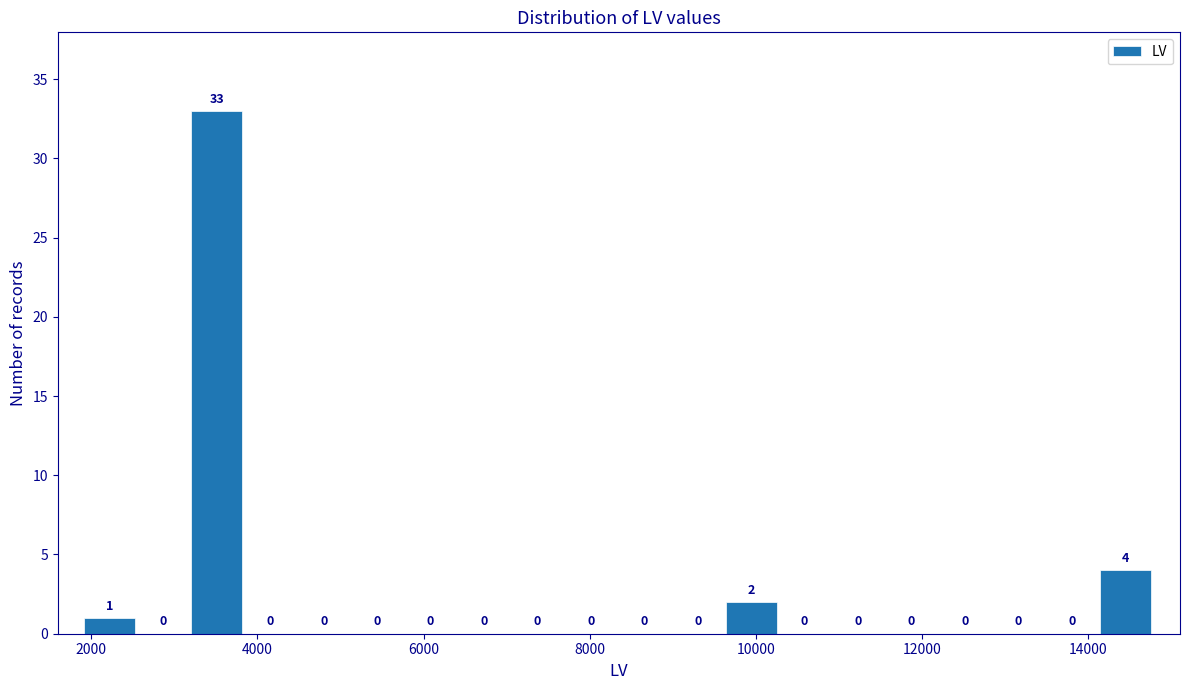

Read against the x-axis, roughly where is the centre of the tallest bar?

3600